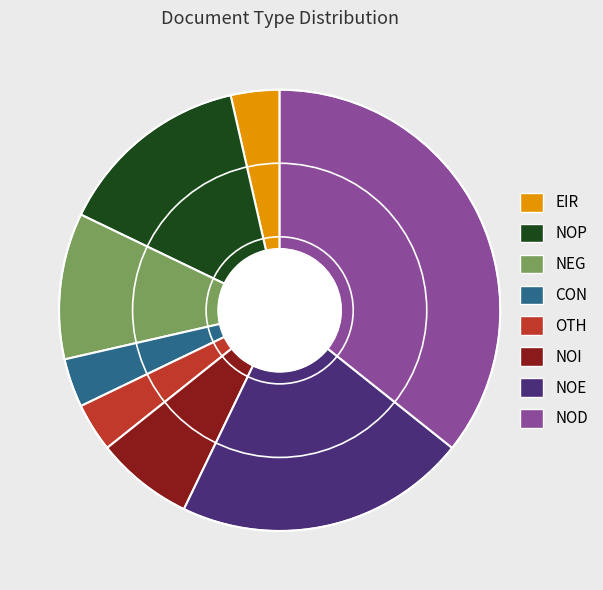

The NOP slice represents 28% of the pie. True or false?

False